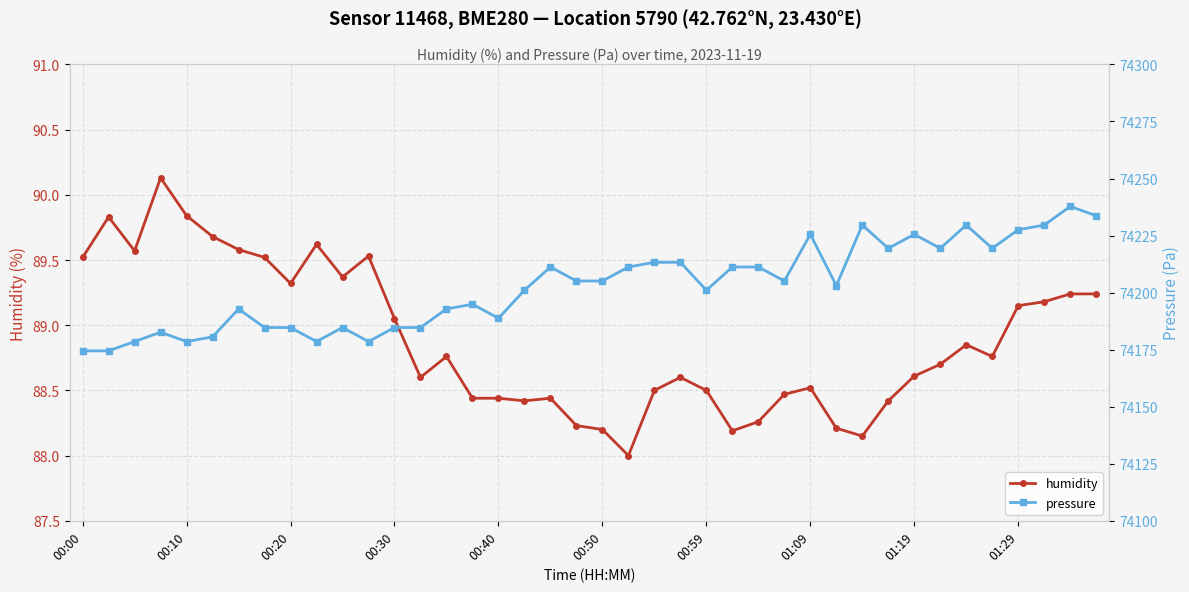

Reading right to left, what are all the values shown in this chart?

humidity: 89.2	89.2	89.2	89.2	88.8	88.8	88.7	88.6	88.4	88.2	88.2	88.5	88.5	88.3	88.2	88.5	88.6	88.5	88.0	88.2	88.2	88.4	88.4	88.4	88.4	88.8	88.6	89.0	89.5	89.4	89.6	89.3	89.5	89.6	89.7	89.8	90.1	89.6	89.8	89.5
pressure: 74233.7	74237.8	74229.6	74227.6	74219.4	74229.6	74219.4	74225.5	74219.4	74229.6	74203.1	74225.5	74205.1	74211.2	74211.2	74201.0	74213.3	74213.3	74211.2	74205.1	74205.1	74211.2	74201.0	74188.8	74194.9	74192.8	74184.7	74184.7	74178.6	74184.7	74178.6	74184.7	74184.7	74192.8	74180.6	74178.6	74182.6	74178.6	74174.5	74174.5